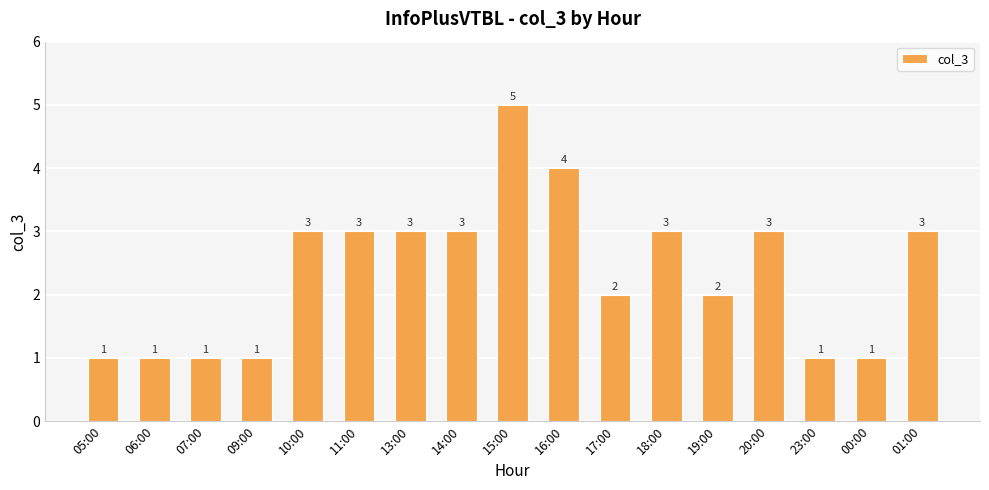

How many values are between 1 and 3?

15